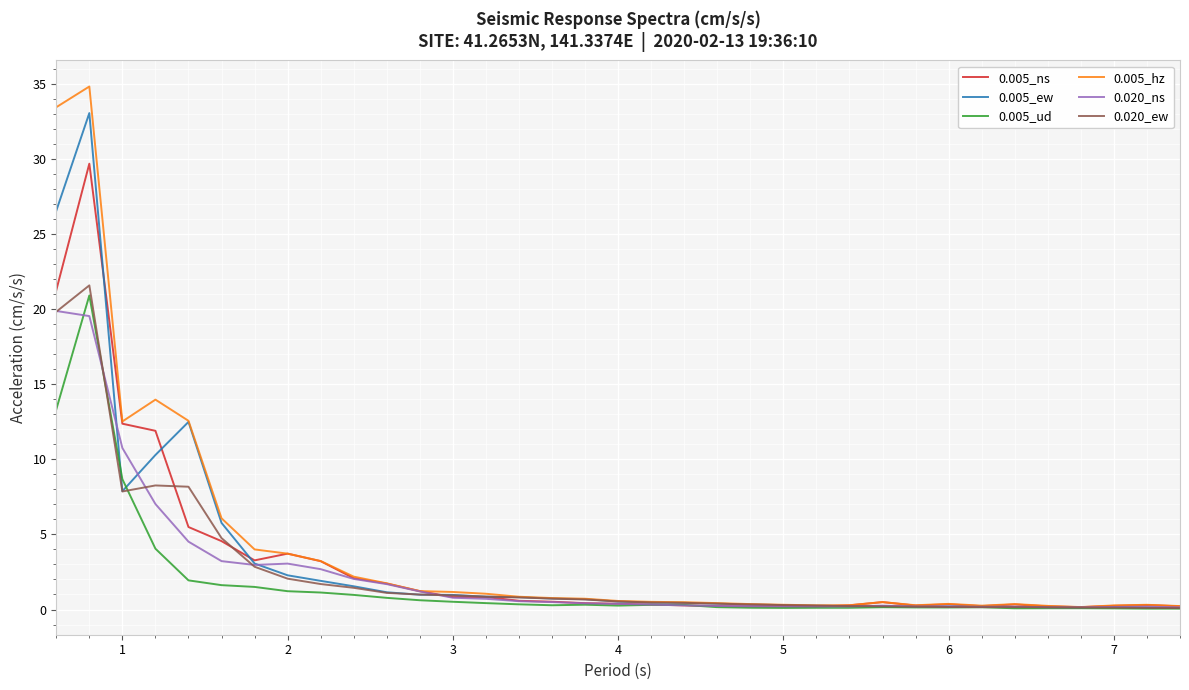

What is the maximum value shown in the chart?

34.8